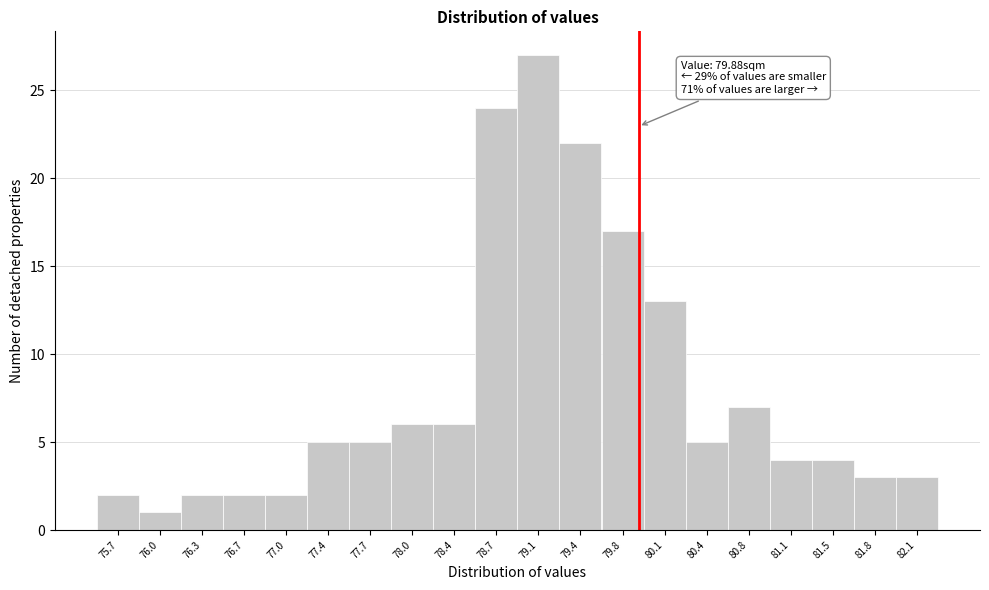

Over which range of the x-axis is the bar tallest?

78.90 to 79.24